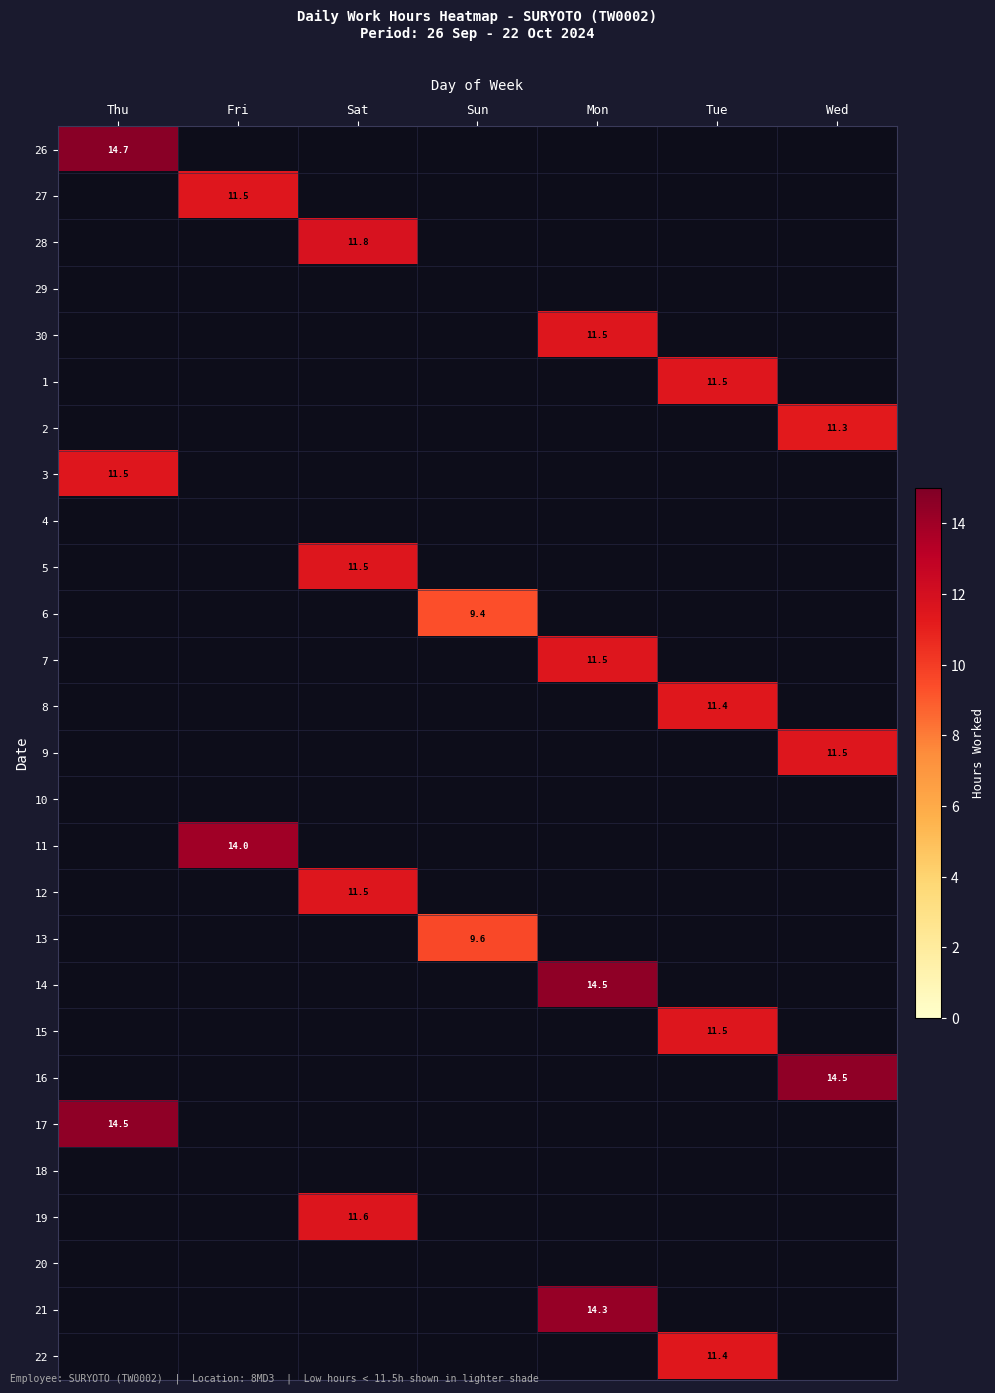

Is it true that 30 equals 11.5 at Mon?

True